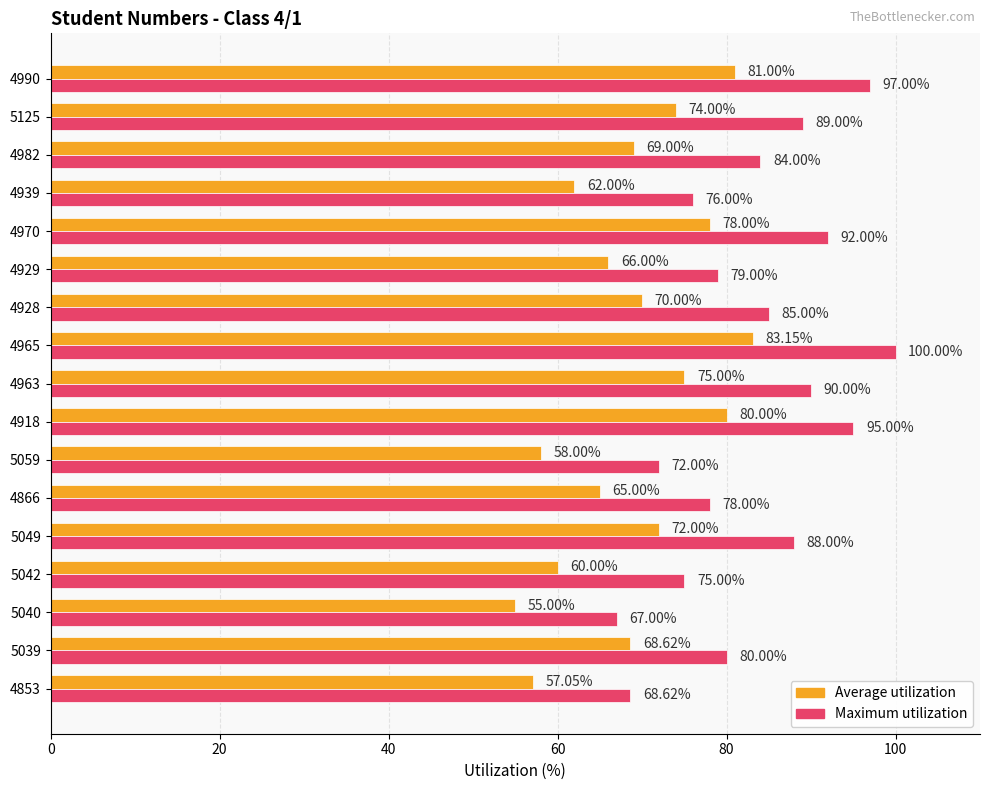

What is the total value across all series at 5042?

135.0